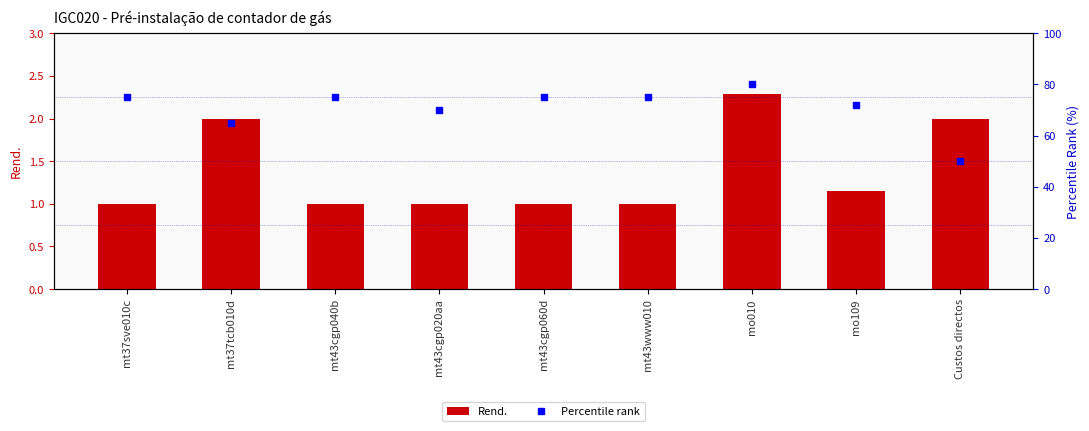

What is the difference between the Percentile rank values at Custos directos and mt37sve010c?

25.0